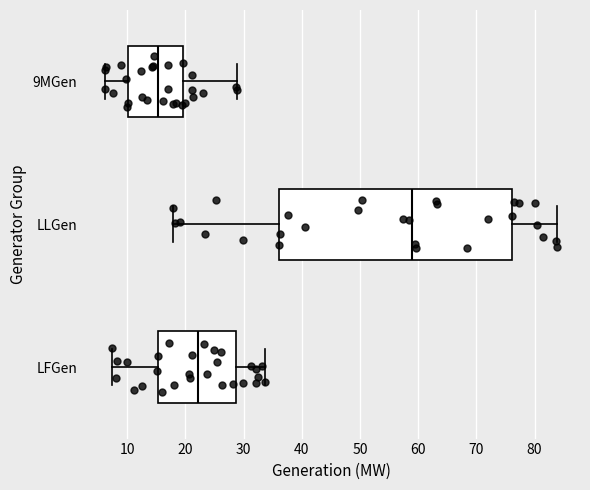

Reading bottom to top, transcribe this box plot: for each box, give where its median line is, the range the box spans, and where its two whiskers end, as read against the x-axis. The values are not printed on the chart, so give them approximately, as read against the axis.

LFGen: median 22, box 15 to 29, whiskers 7 to 34
LLGen: median 59, box 36 to 76, whiskers 18 to 84
9MGen: median 15, box 10 to 20, whiskers 6 to 29